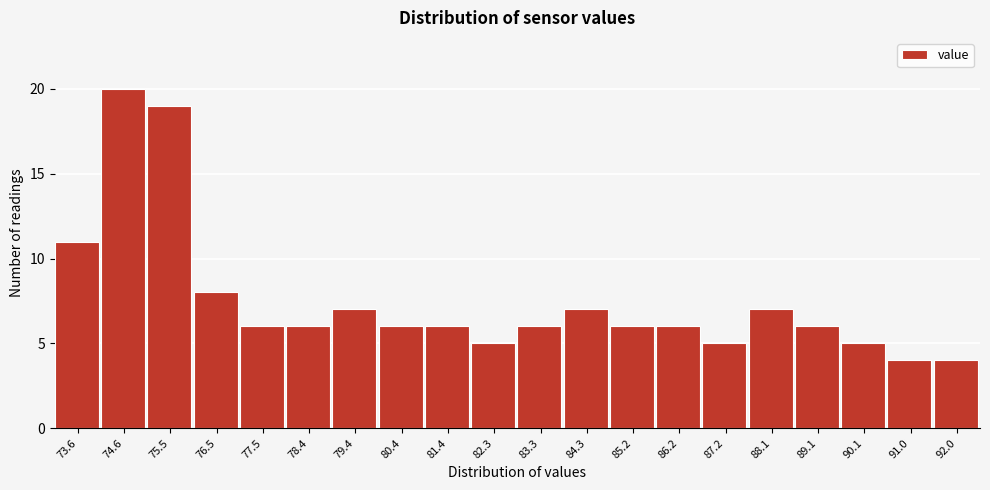

How tall is the bar that spans 90.6 to 91.5 on the x-axis? Neither the bar edges nor the heights are printed on the chart, so give them approximately, as read against the axes.

4